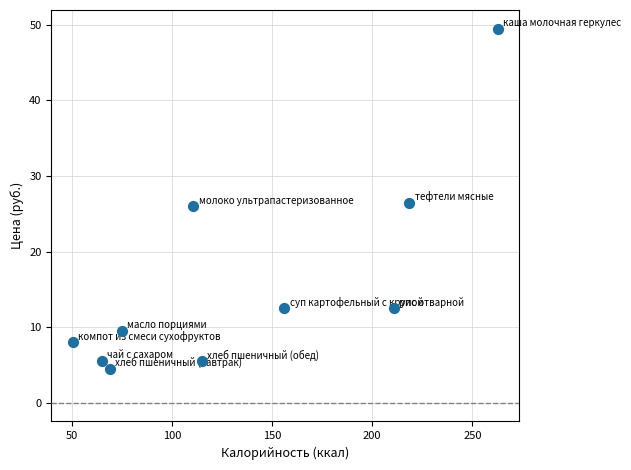

What is the range of Y values (max minus min)?

45.0